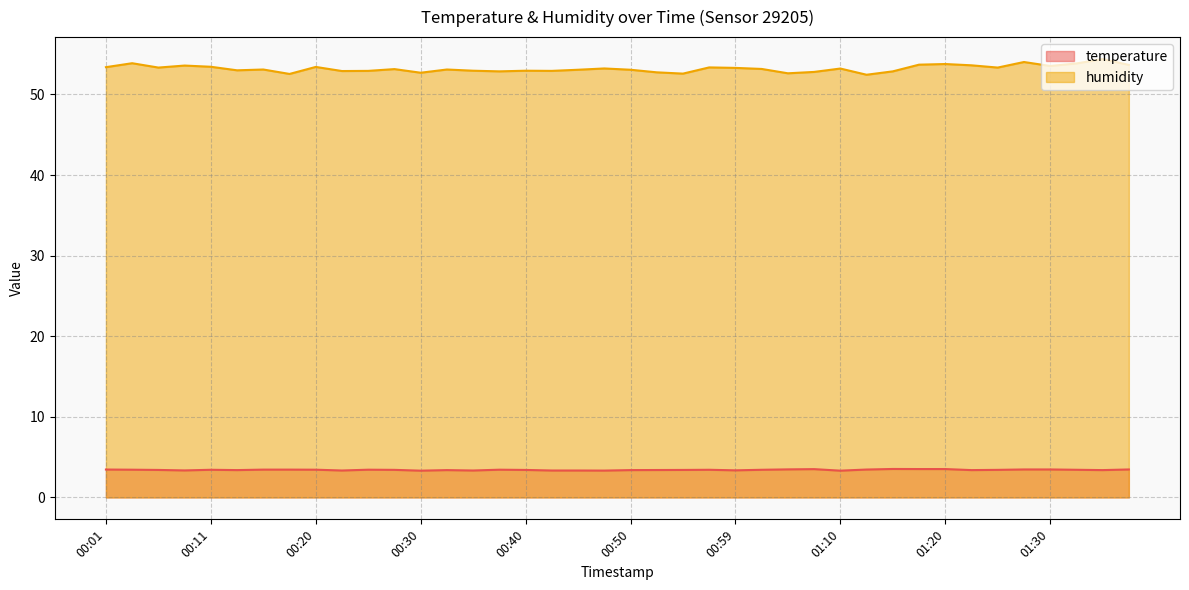

True or false: temperature has more than 0 points higher than both neighbors.

True